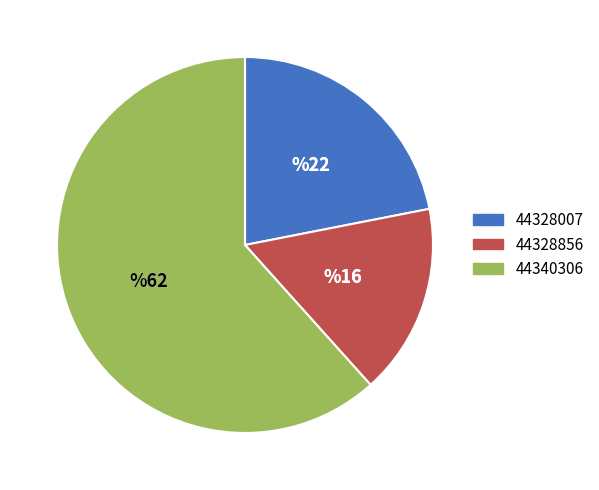

Count the number of slices in the pie.

3